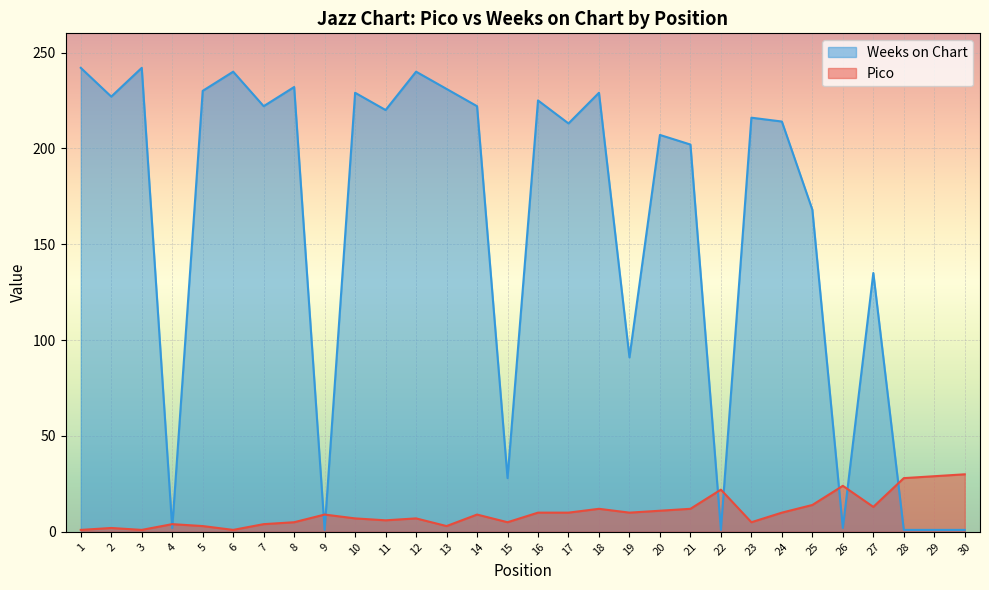

In Weeks on Chart, how many points are higher than both neighbors (excluding endpoints)?

10